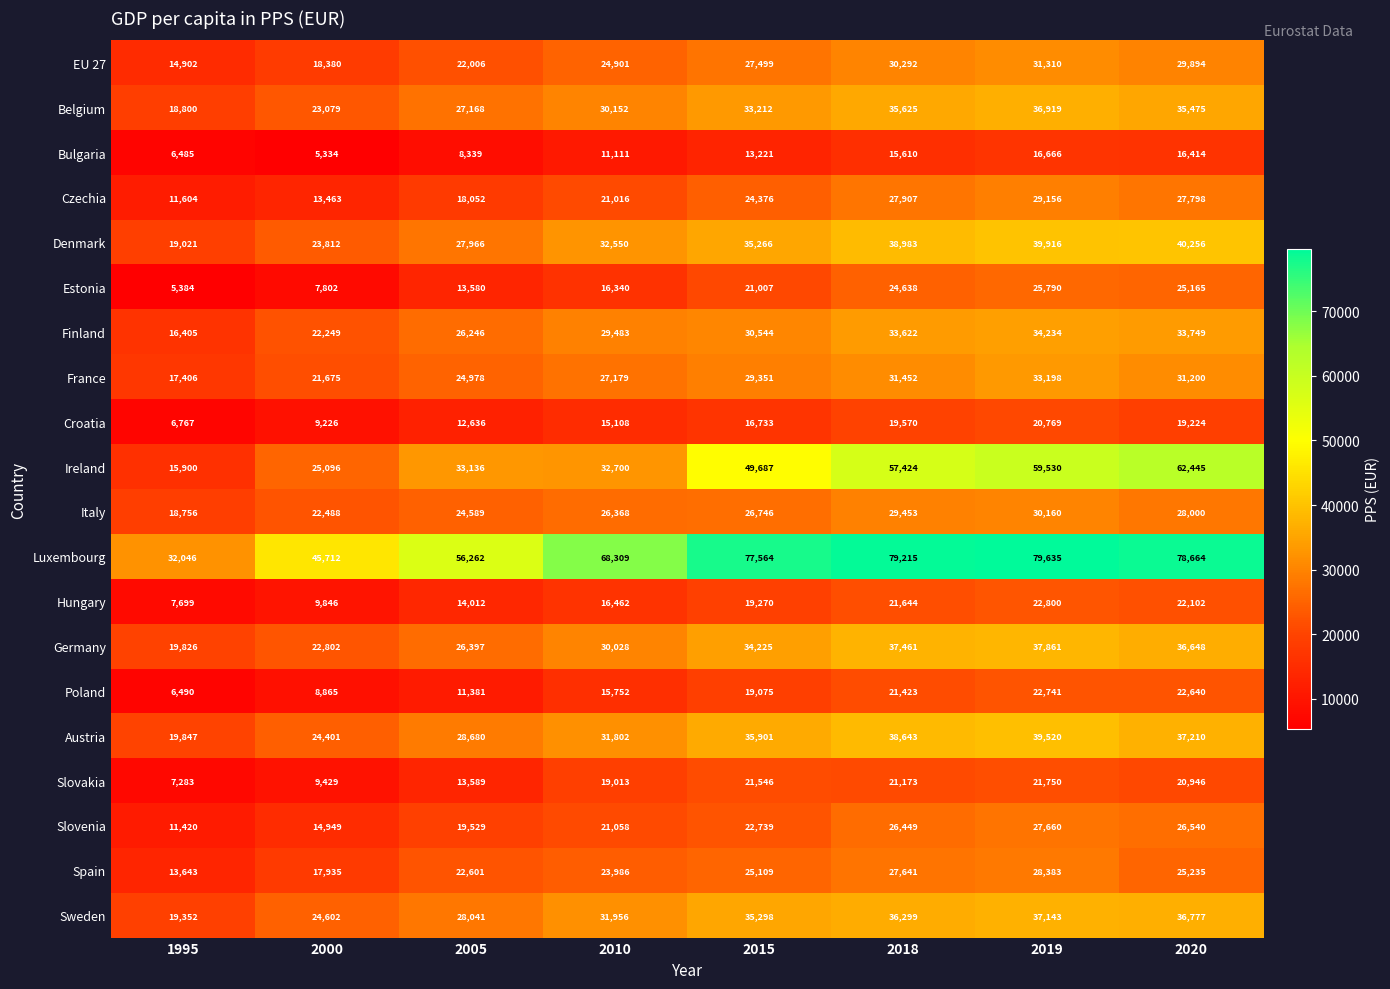

Rank the series at 2020 from highest to lowest value.

Luxembourg, Ireland, Denmark, Austria, Sweden, Germany, Belgium, Finland, France, EU 27, Italy, Czechia, Slovenia, Spain, Estonia, Poland, Hungary, Slovakia, Croatia, Bulgaria